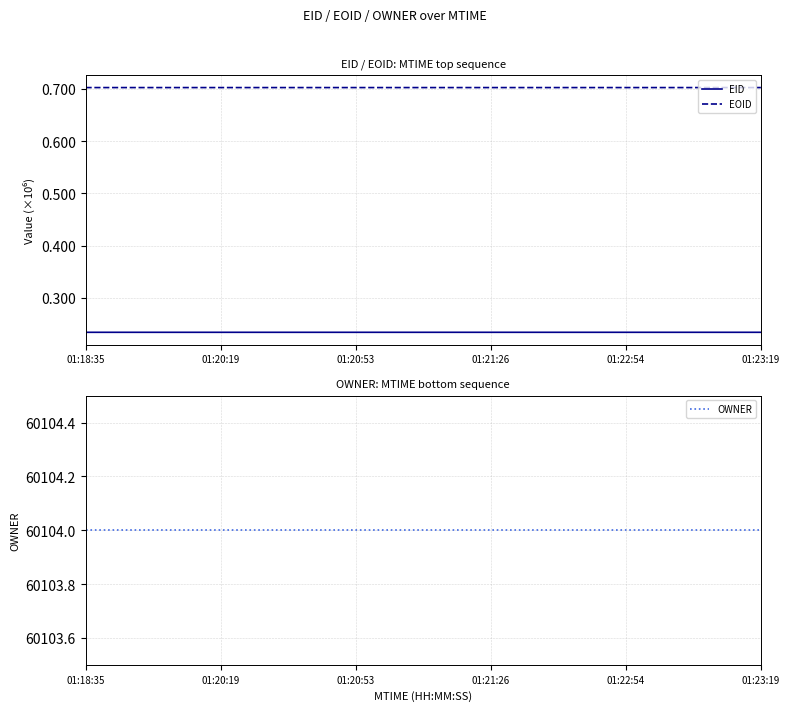

The EOID series shows 934614 at 01:21:26. True or false?

False